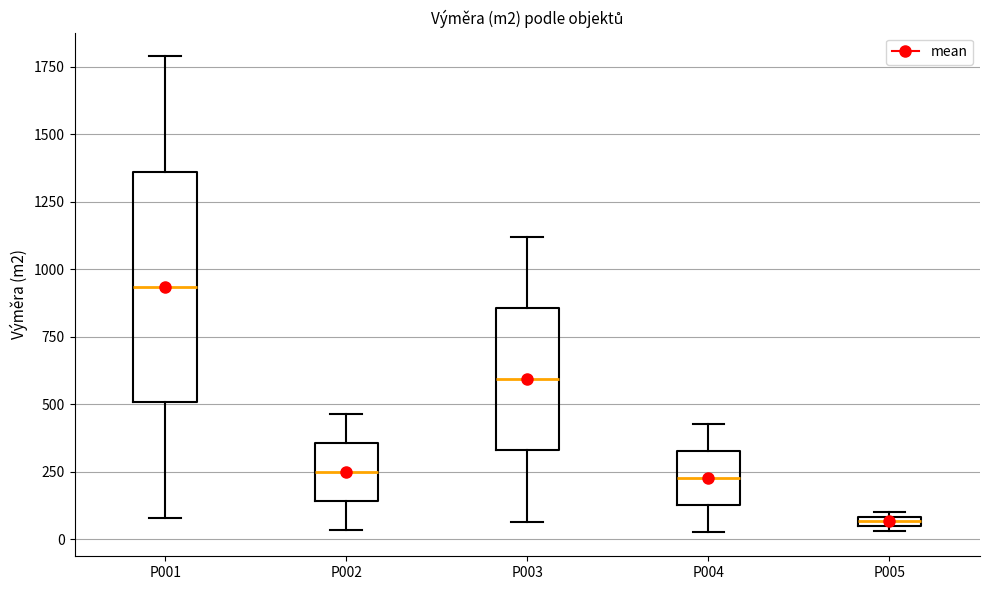

Where is the lower edge of the box for P005 on the y-axis? The values are not printed on the chart, so give them approximately, as read against the axis.

50